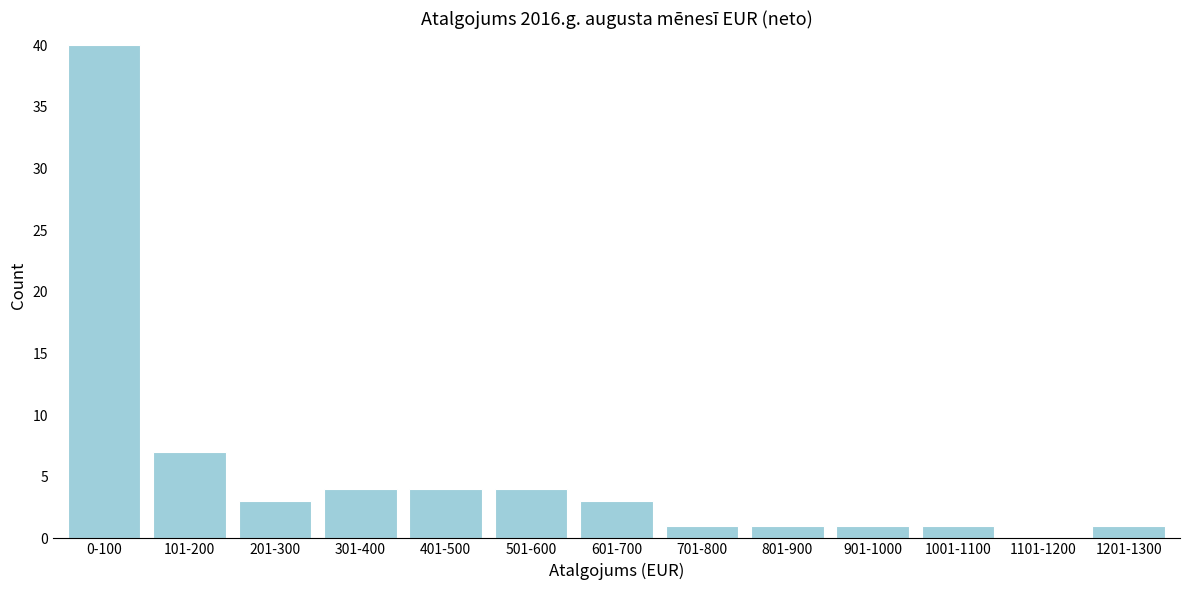

Reading left to right, extract all data points from this chart.

0-100=40	101-200=7	201-300=3	301-400=4	401-500=4	501-600=4	601-700=3	701-800=1	801-900=1	901-1000=1	1001-1100=1	1101-1200=0	1201-1300=1